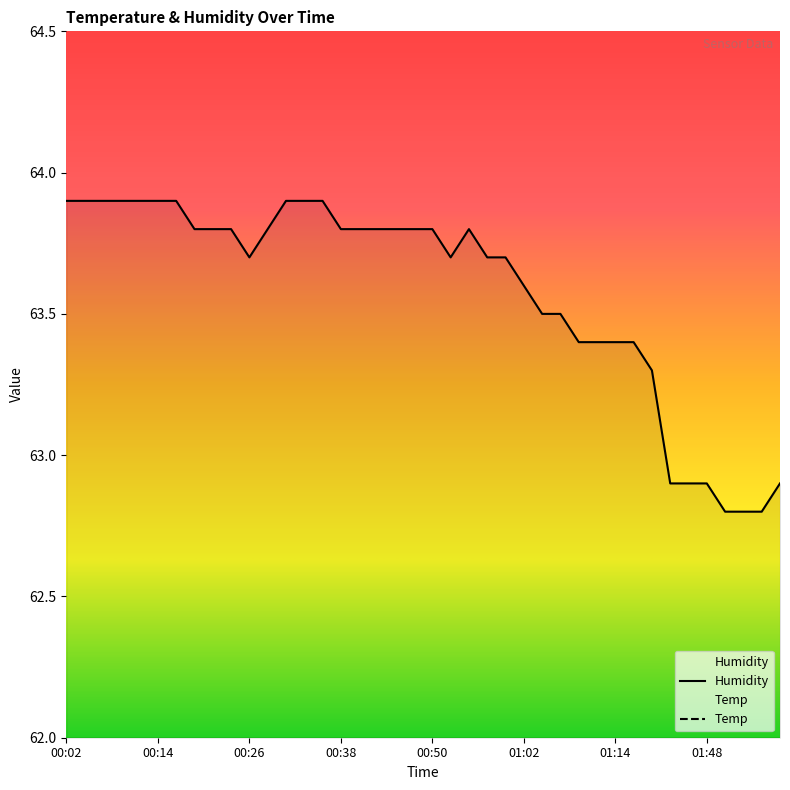

What is the value of the Temp point at the 13th from the left?

24.1